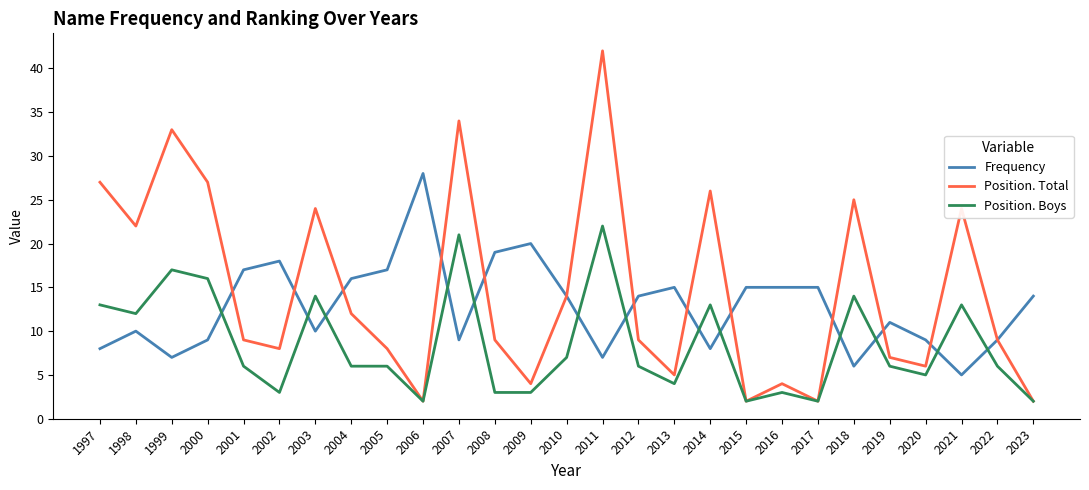

What is the average value of the Position. Total series?

15